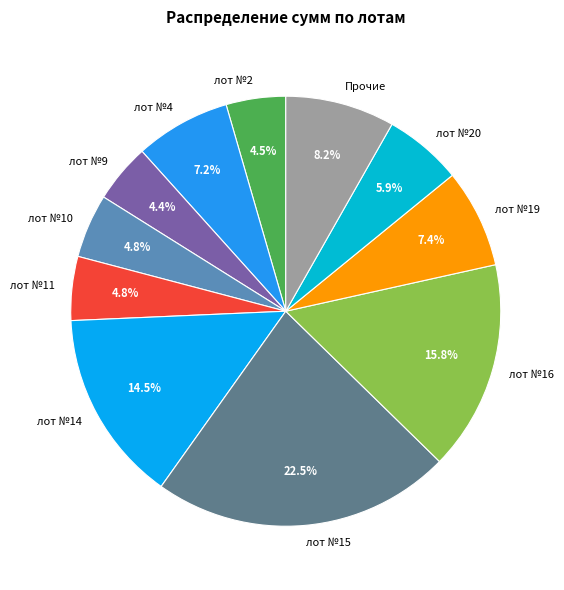

How many segments does this pie chart have?

11